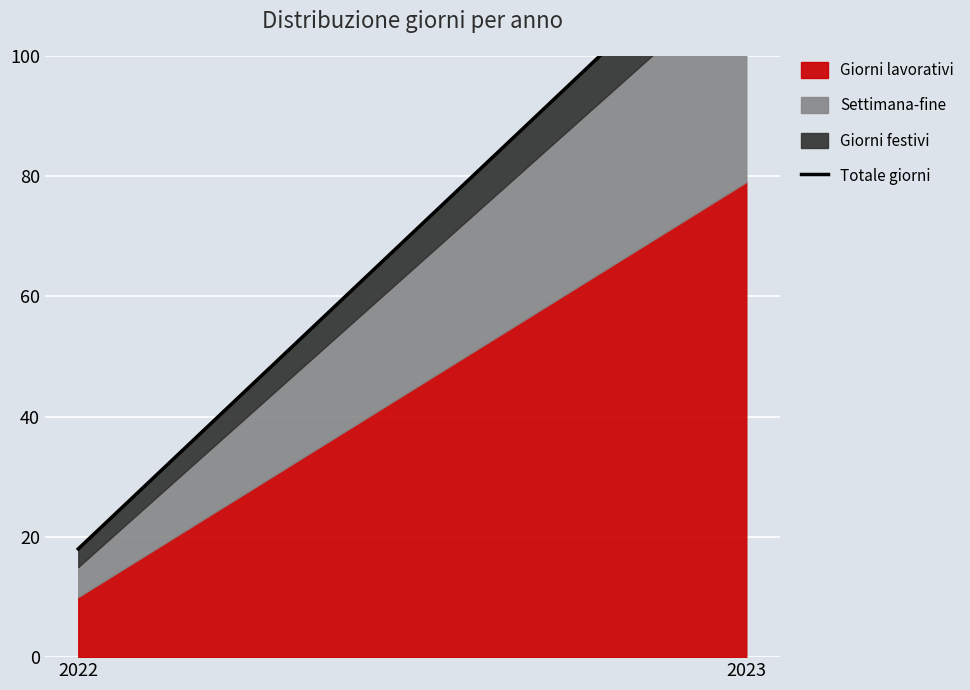

What is the sum of all values?

141